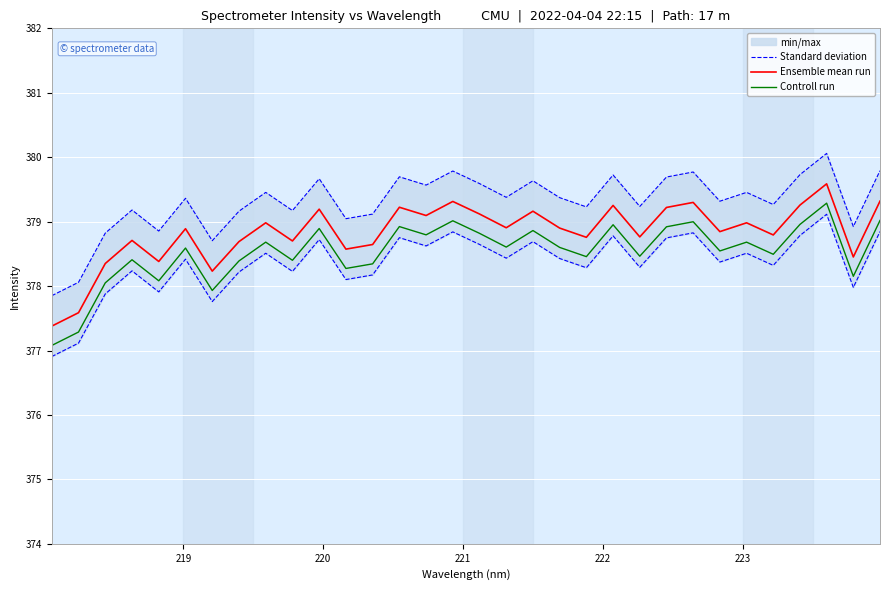

True or false: Controll run and Ensemble mean run intersect in this chart.

False